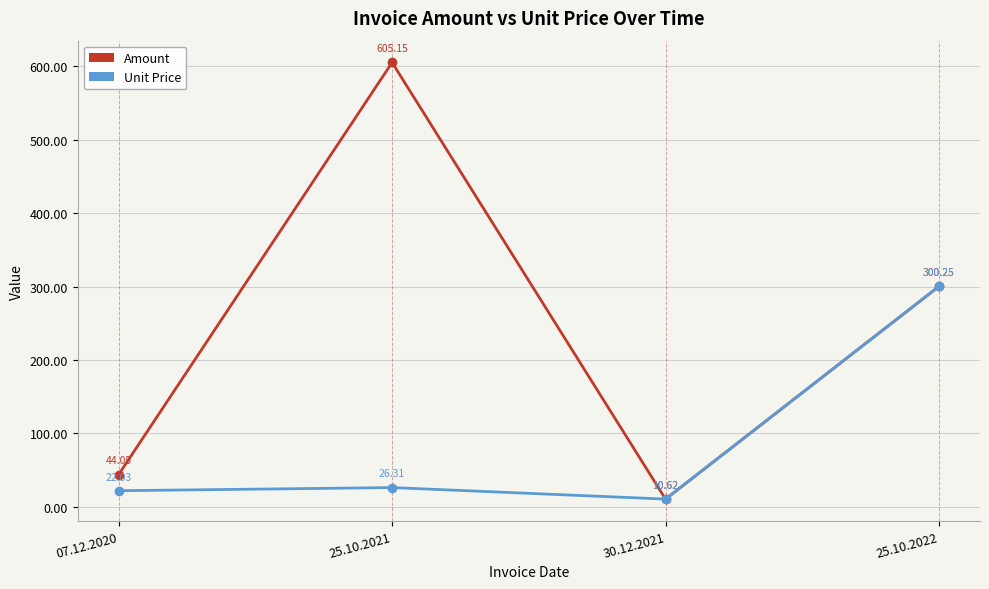

What position from the right is 25.10.2022?

1